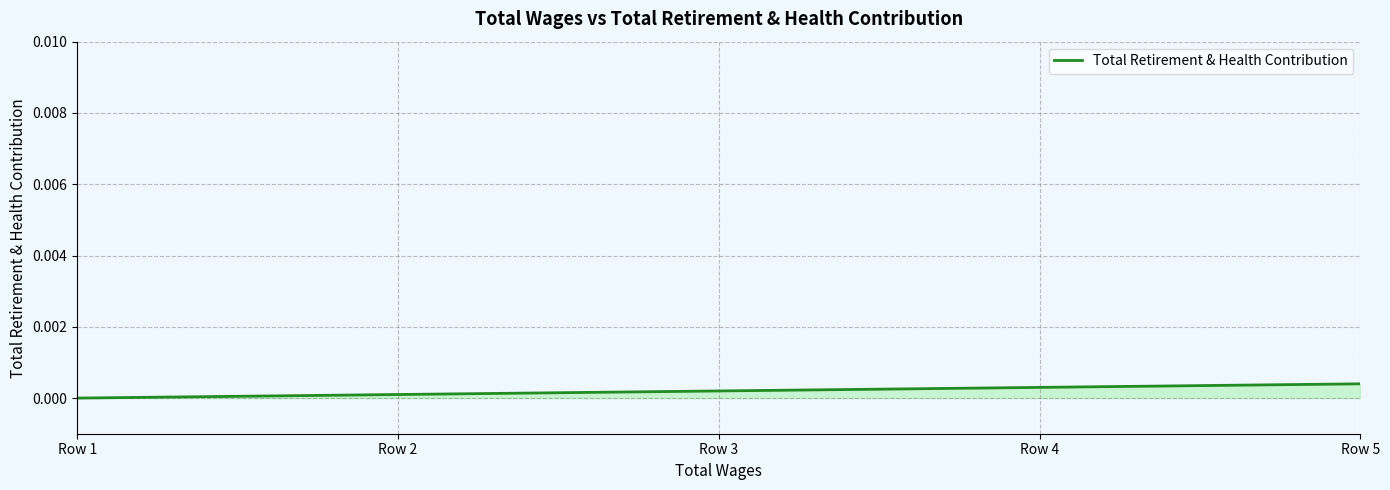

Which category has the highest value across all series?

Row 5